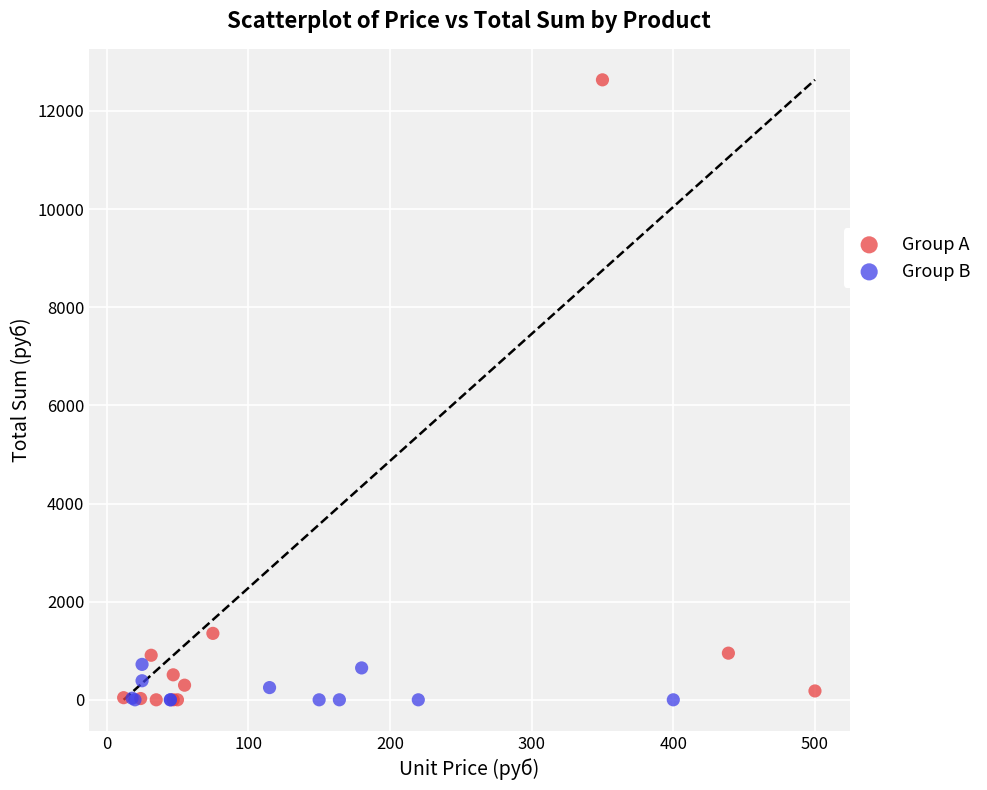

Which series reaches the maximum Y coordinate?

Group A